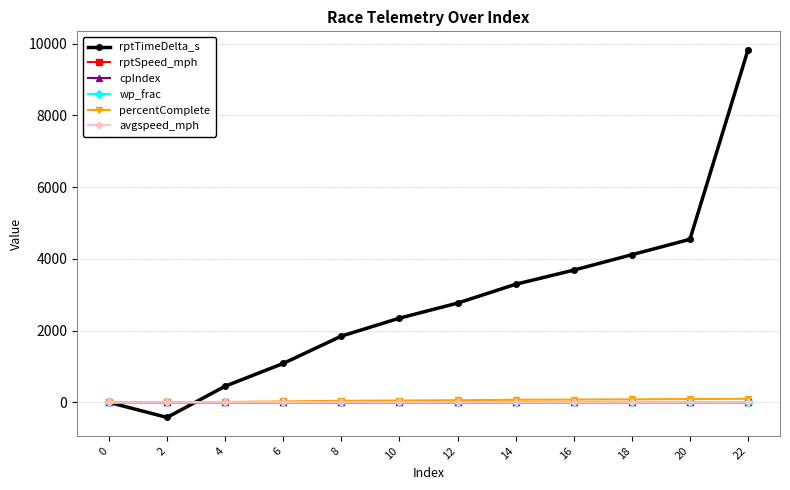

Between 6 and 16, which series saw the biggest shift?

rptTimeDelta_s